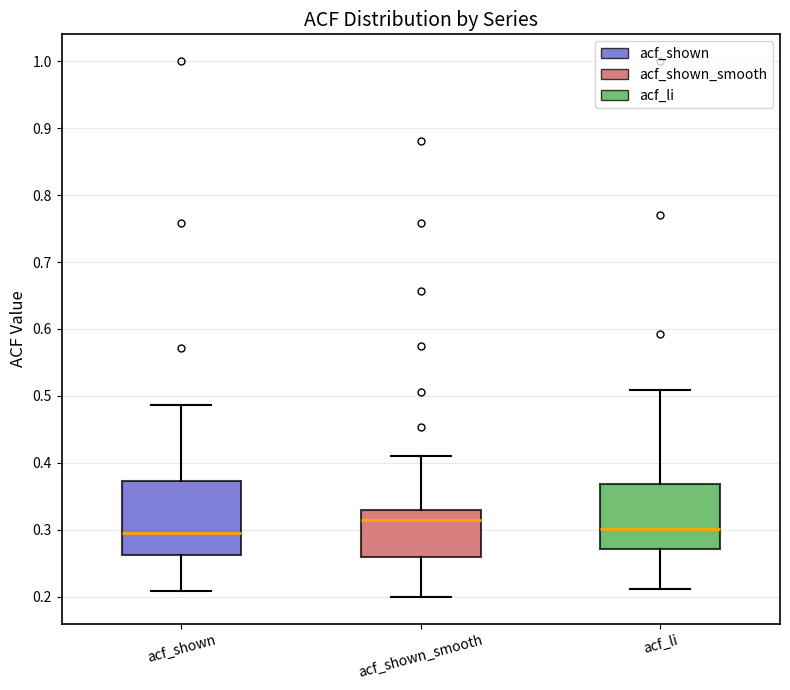

Where does the median line of the box for acf_li sit on the y-axis? The values are not printed on the chart, so give them approximately, as read against the axis.

0.30